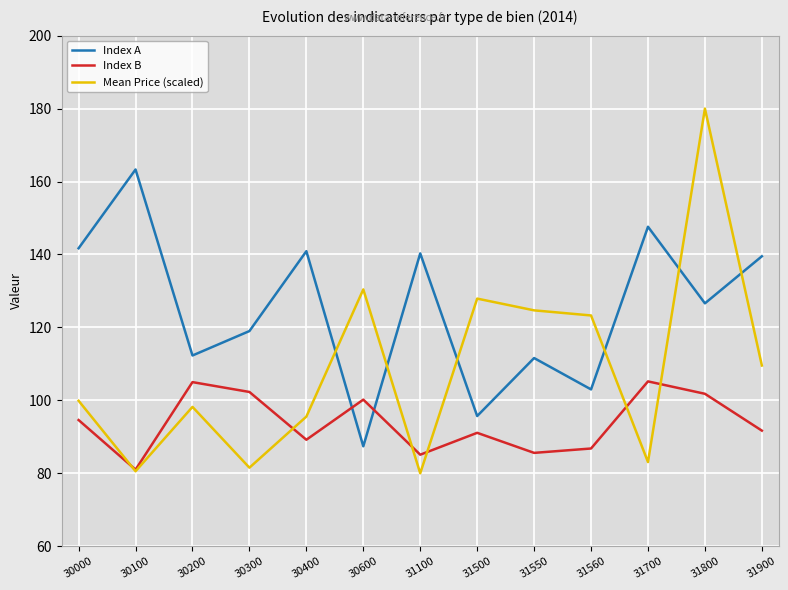

How many intersections are there between Index B and Index A?

2